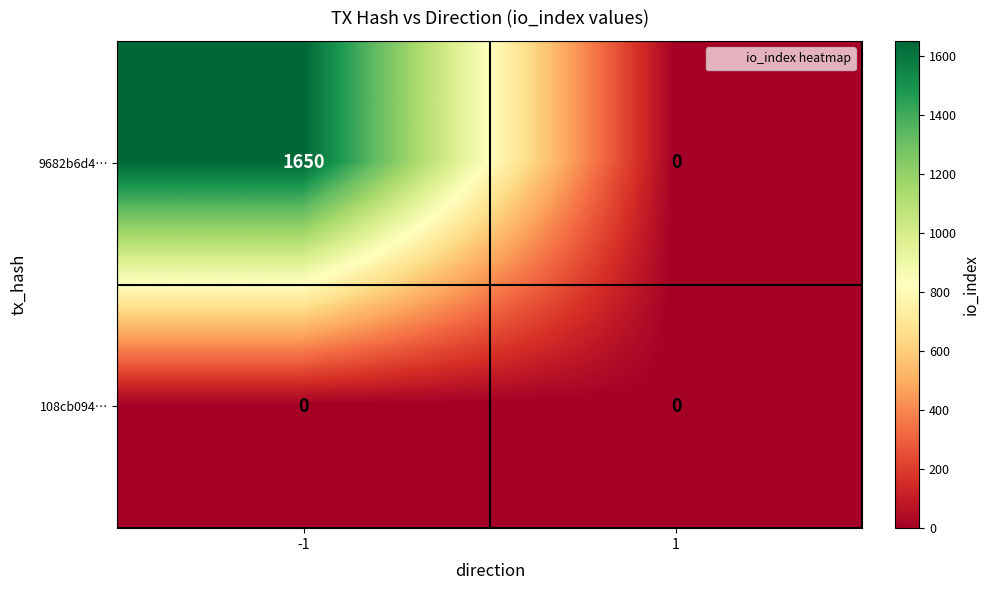

What is the sum of the 9682b6d4… values at 1 and -1?

1650